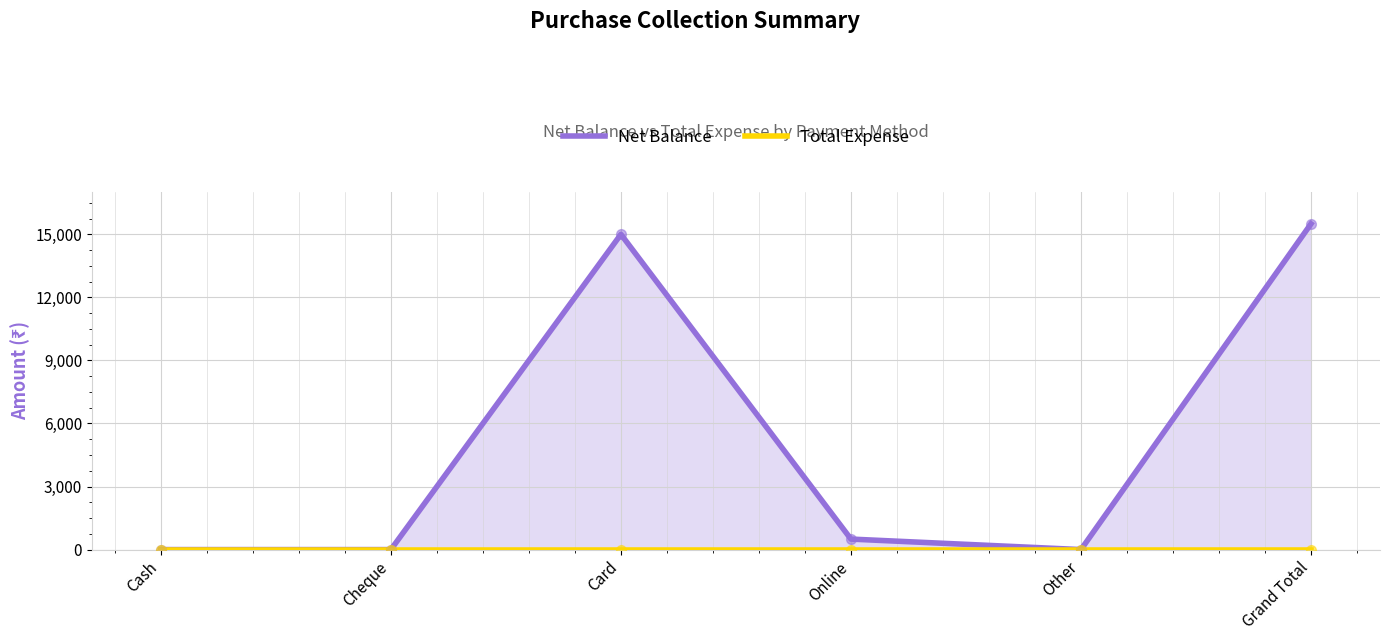

What are all the series names shown in the legend?

Net Balance, Total Expense